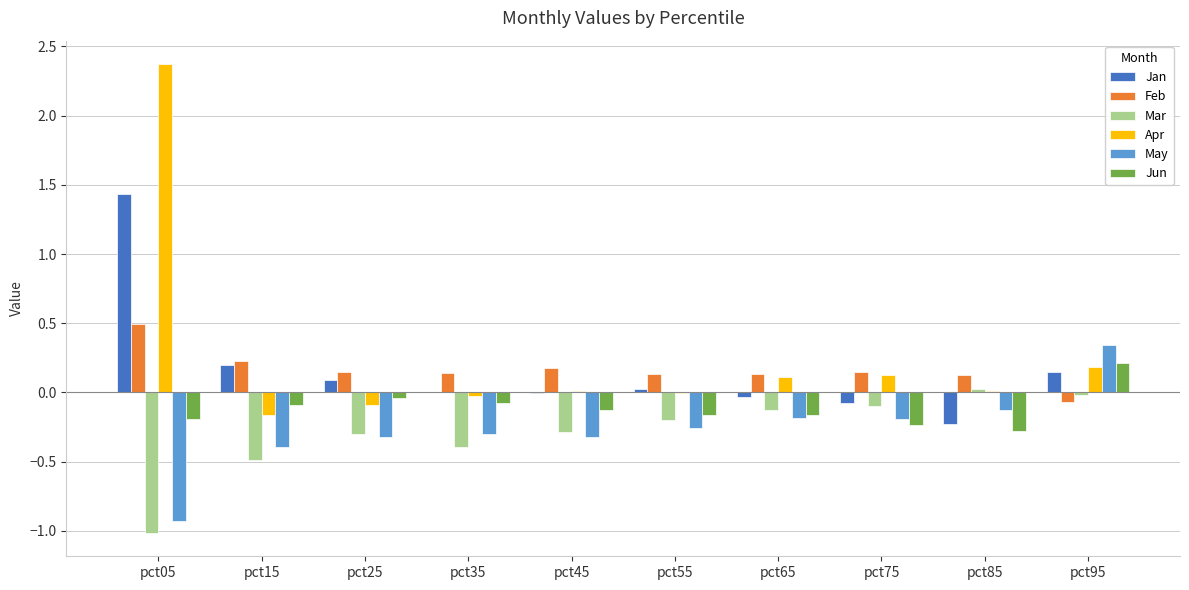

At which category is the sum across all series the highest?

pct05